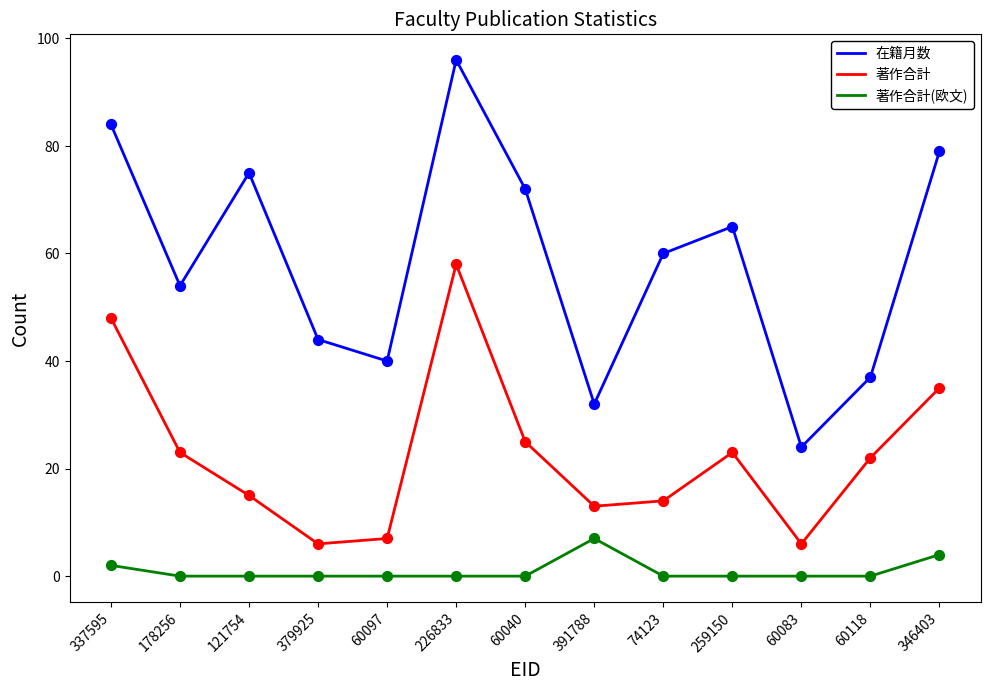

Which series has the largest total across all categories?

在籍月数